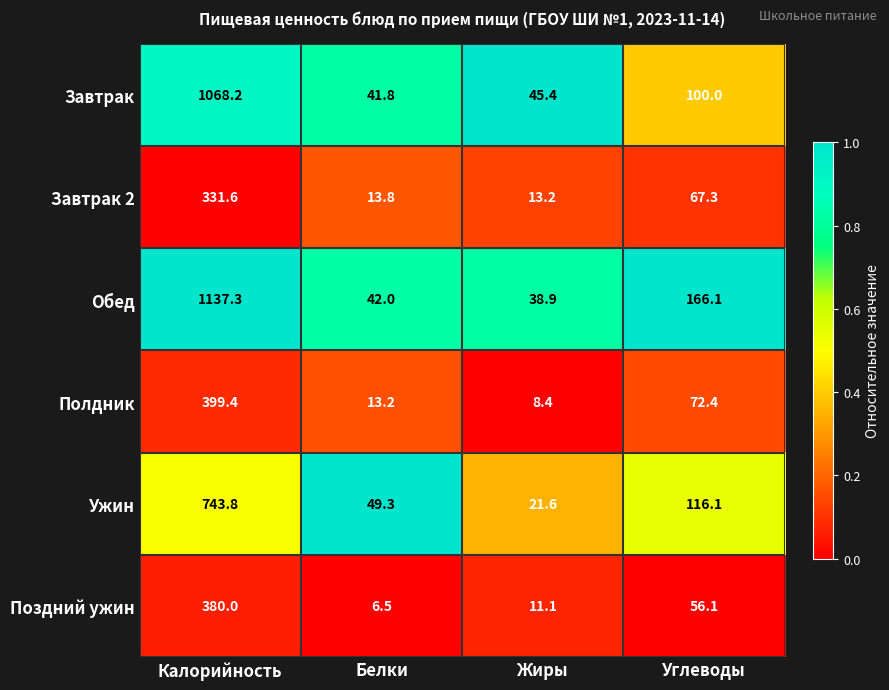

At Углеводы, list the series in order from smallest to largest.

Поздний ужин, Завтрак 2, Полдник, Завтрак, Ужин, Обед